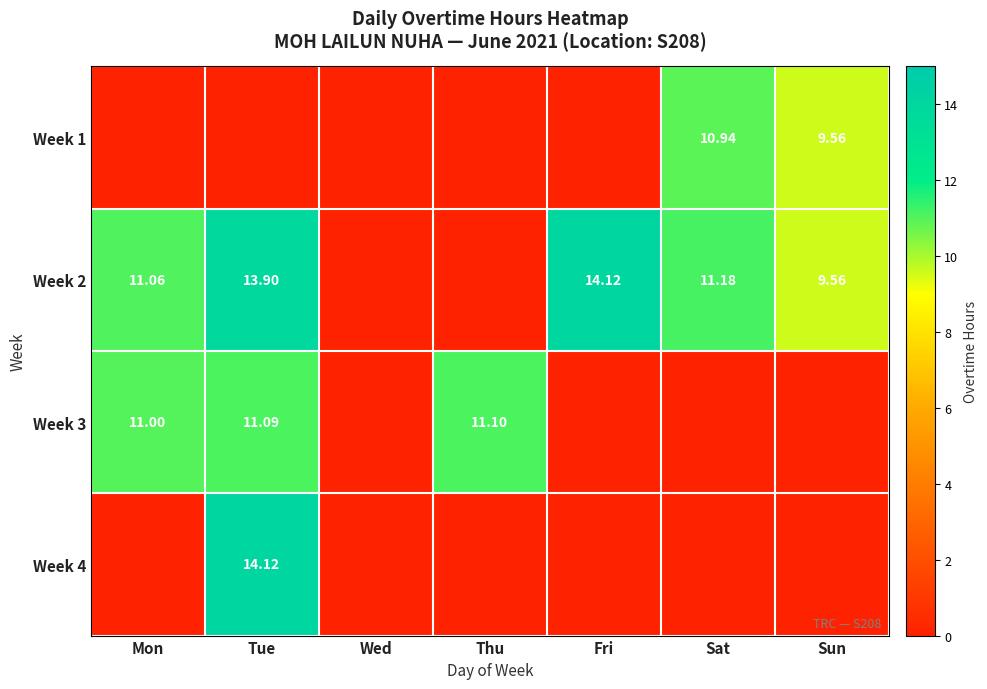

True or false: Week 3 has a value of -5.4 at Fri.

False